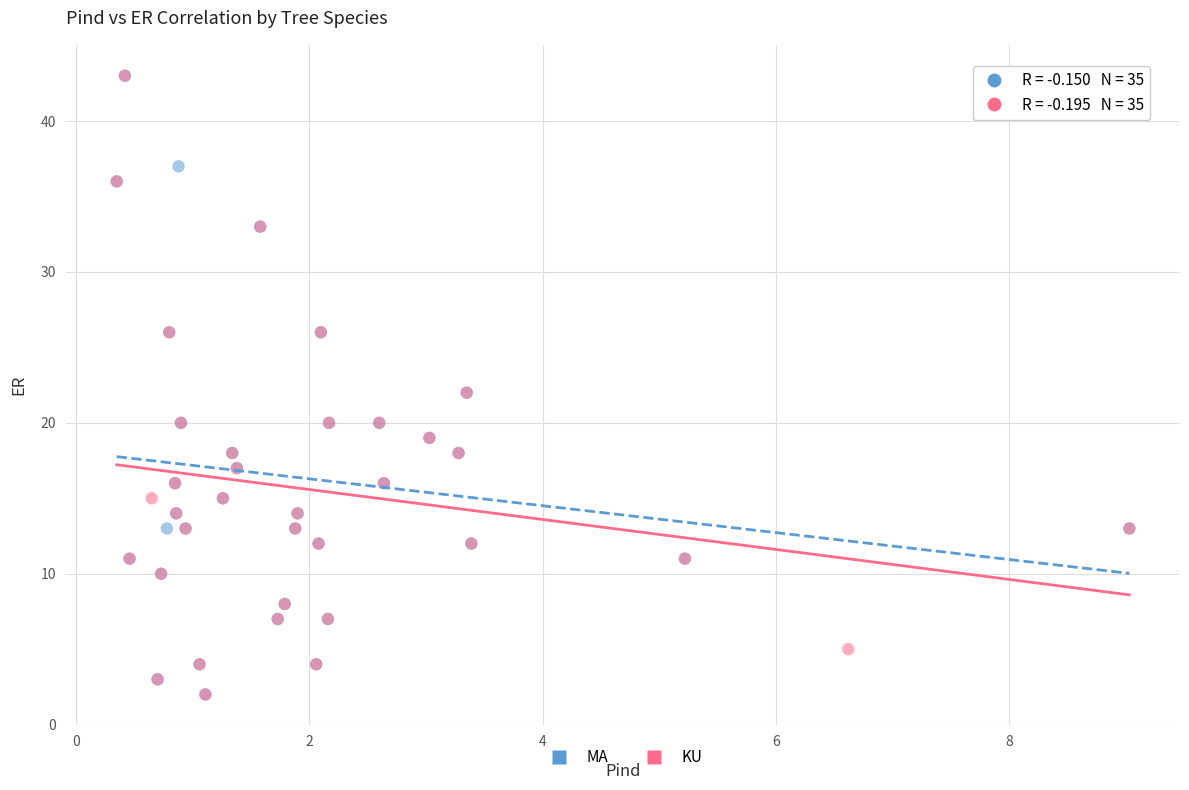

What are all the series names shown in the legend?

MA, KU